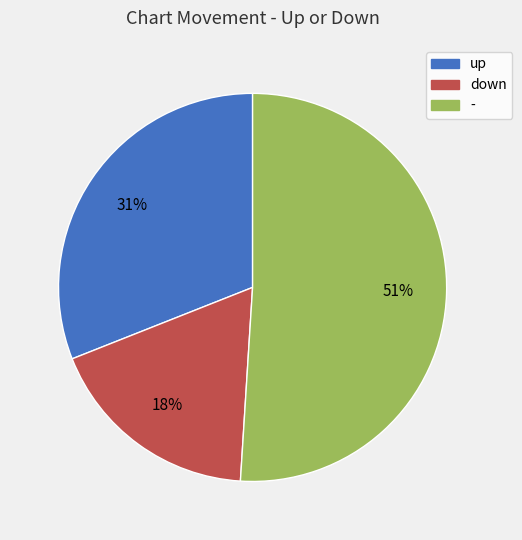

To the nearest percent, what portion does up represent?

31%